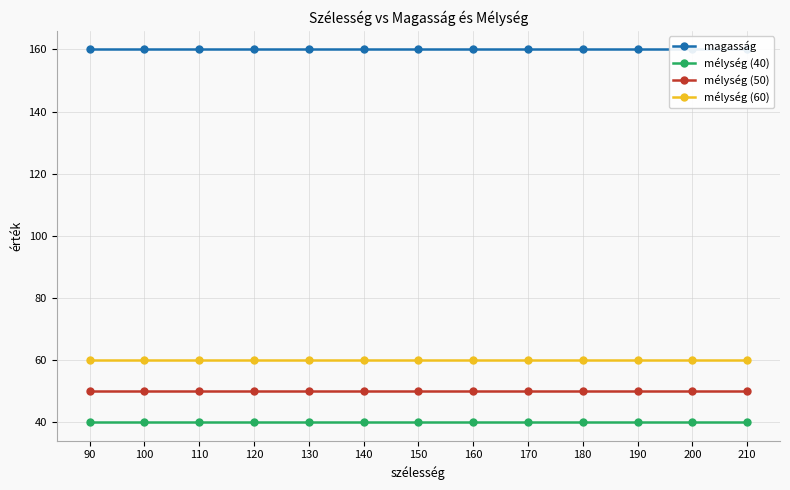

At how many categories does at least one series exceed 44?

13